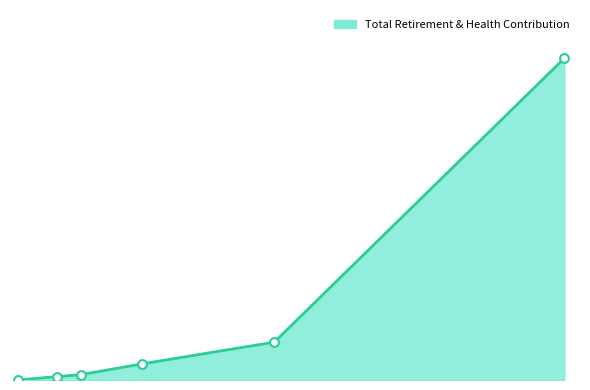

Between Worker and Assistant Manager, which is larger?

Worker